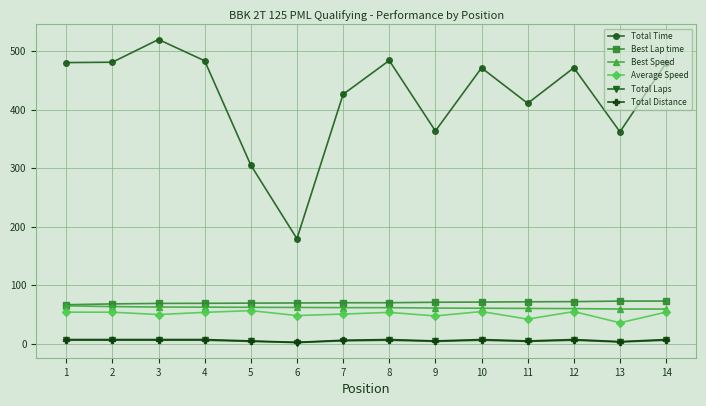

What are all the series names shown in the legend?

Total Time, Best Lap time, Best Speed, Average Speed, Total Laps, Total Distance